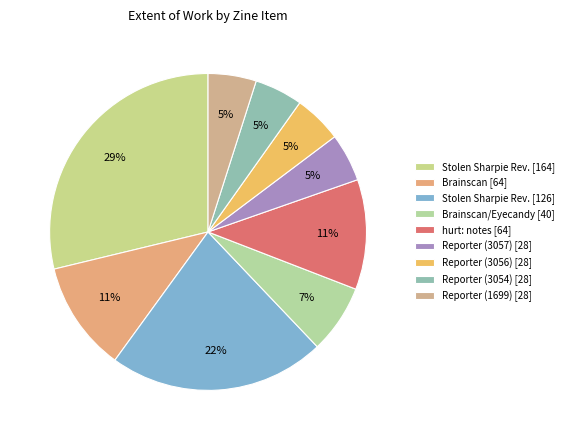

How many segments does this pie chart have?

9